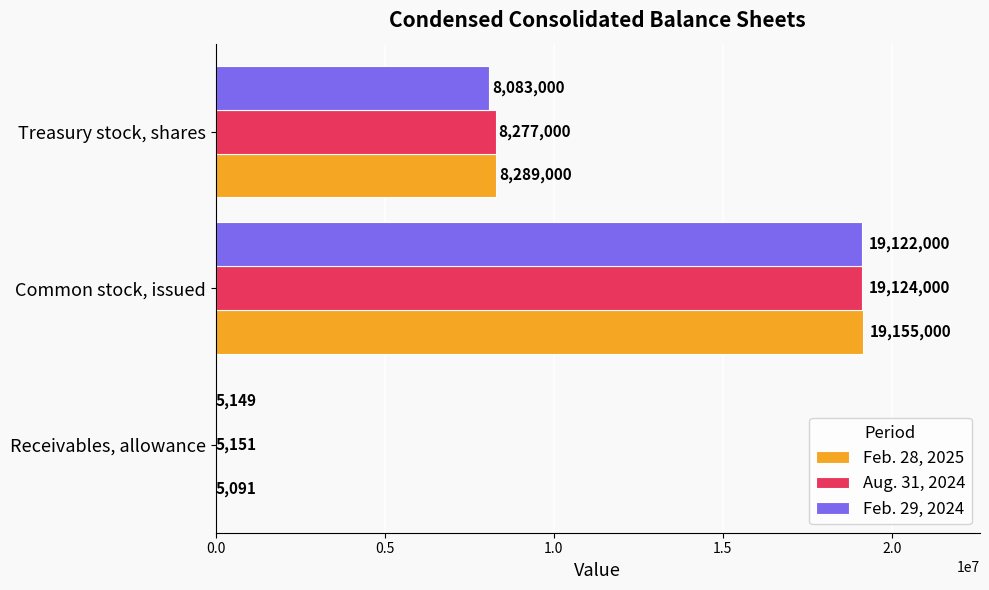

What is the sum of all Aug. 31, 2024 values?

27406151